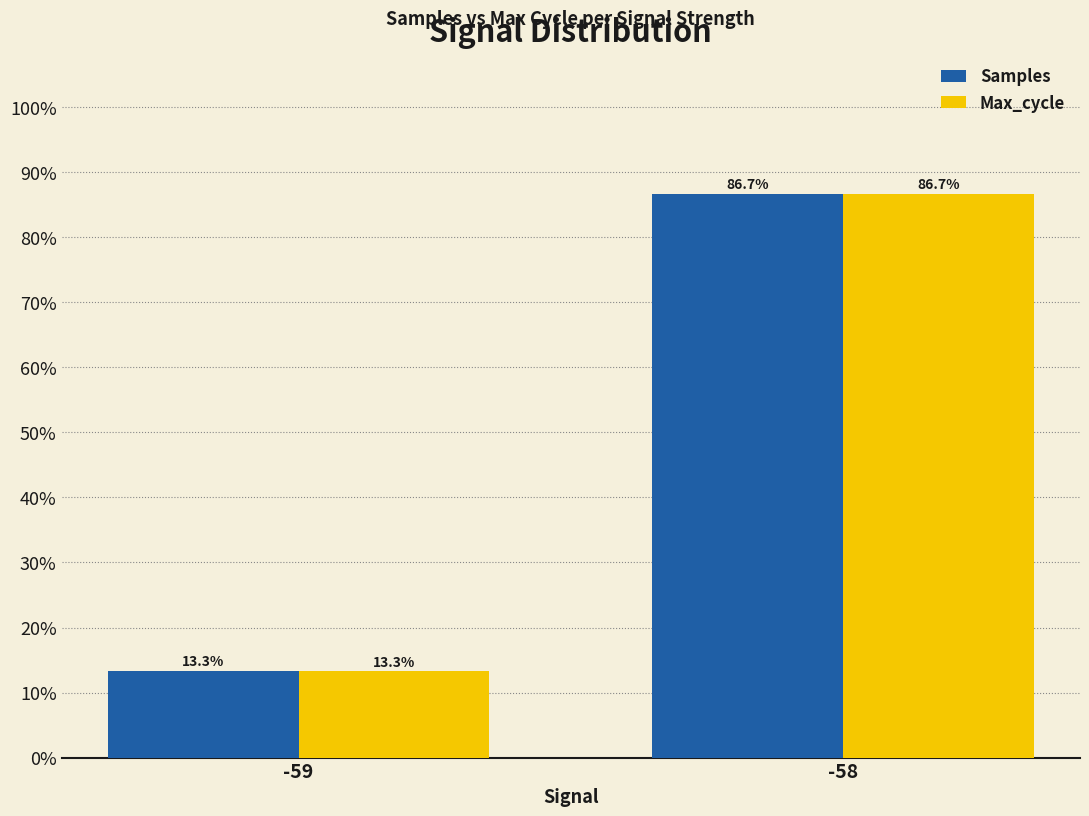

Rank the categories by Max_cycle value from highest to lowest.

-58, -59